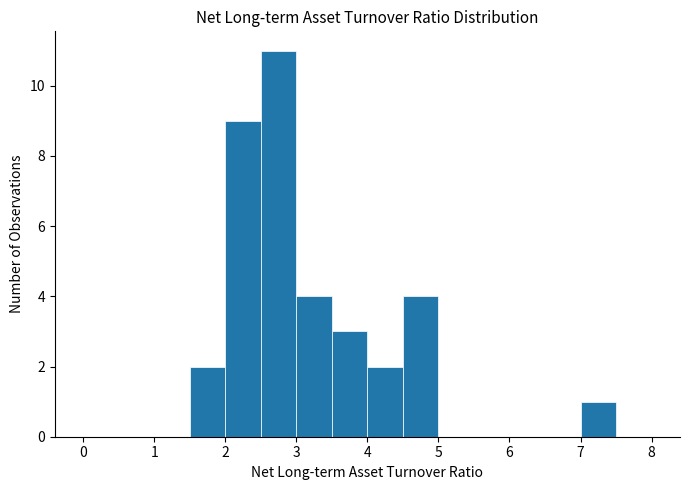

How tall is the bar that spans 3.0 to 3.5 on the x-axis? The values are not printed on the chart, so give them approximately, as read against the axis.

4